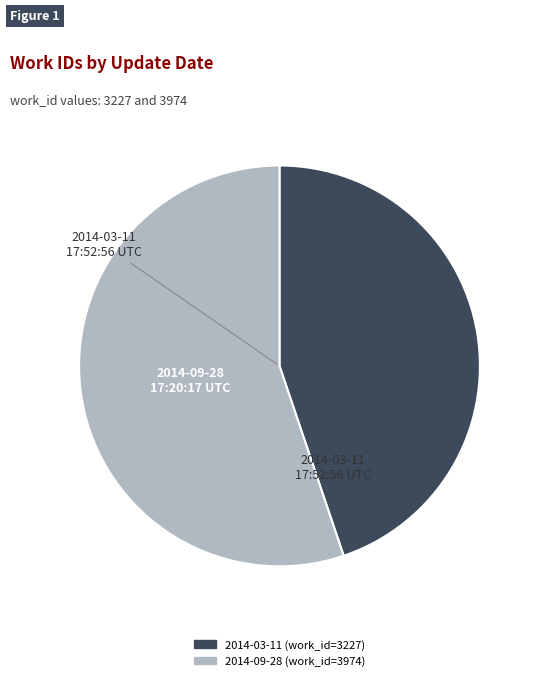

Does any single category account for the majority?

Yes